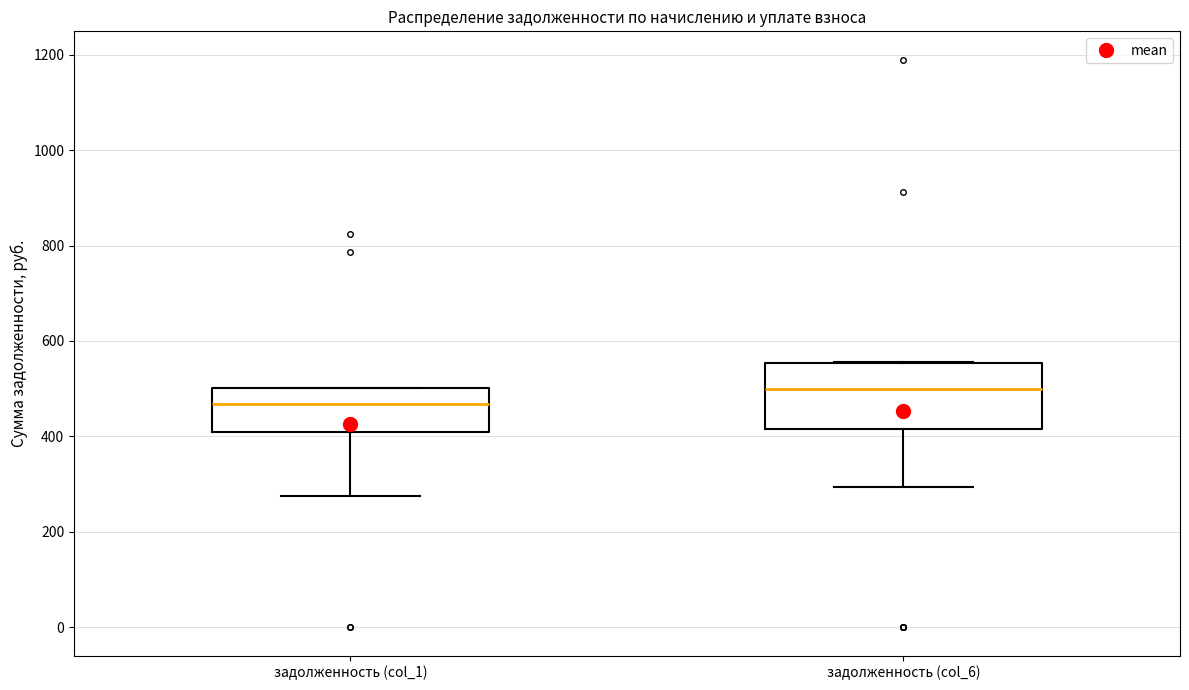

Reading left to right, read every box against the y-axis: the position of its median line, the range the box covers, and the ends of its whiskers. The values are not printed on the chart, so give them approximately, as read against the axis.

задолженность (col_1): median 460, box 400 to 500, whiskers 280 to 500
задолженность (col_6): median 500, box 420 to 560, whiskers 300 to 560